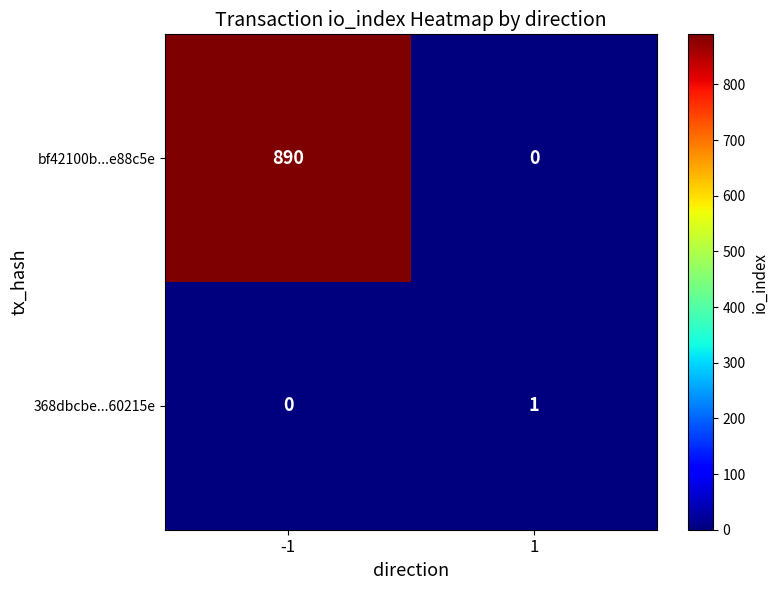

How many data points does each series have?

2